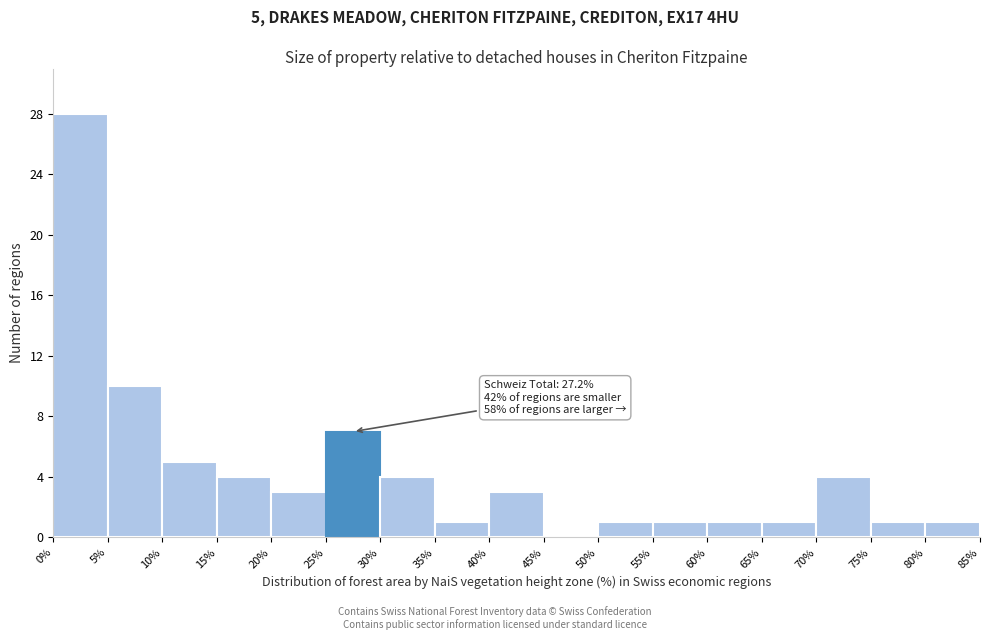

Over which range of the x-axis is the bar tallest?

0% to 5%